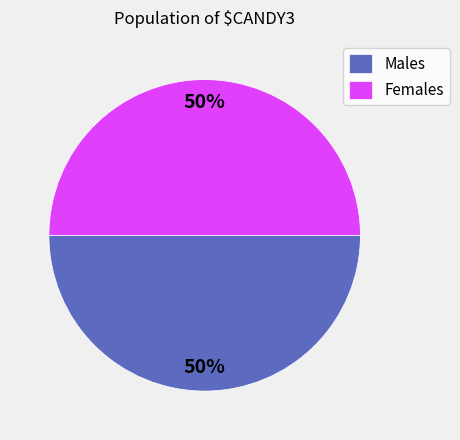

What percentage is the Females slice, to the nearest percent?

50%